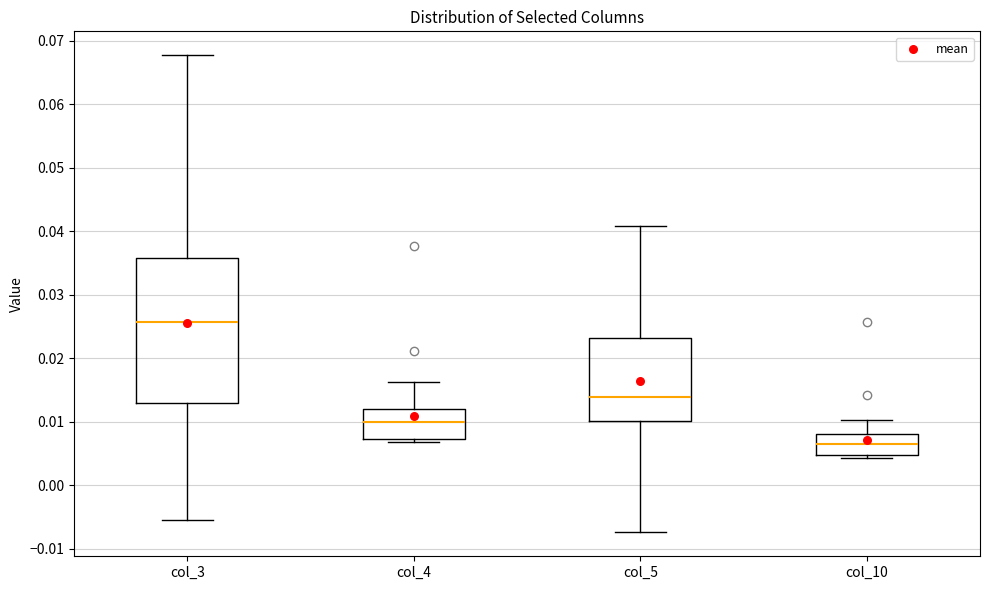

Where is the lower edge of the box for col_10 on the y-axis? The values are not printed on the chart, so give them approximately, as read against the axis.

0.005